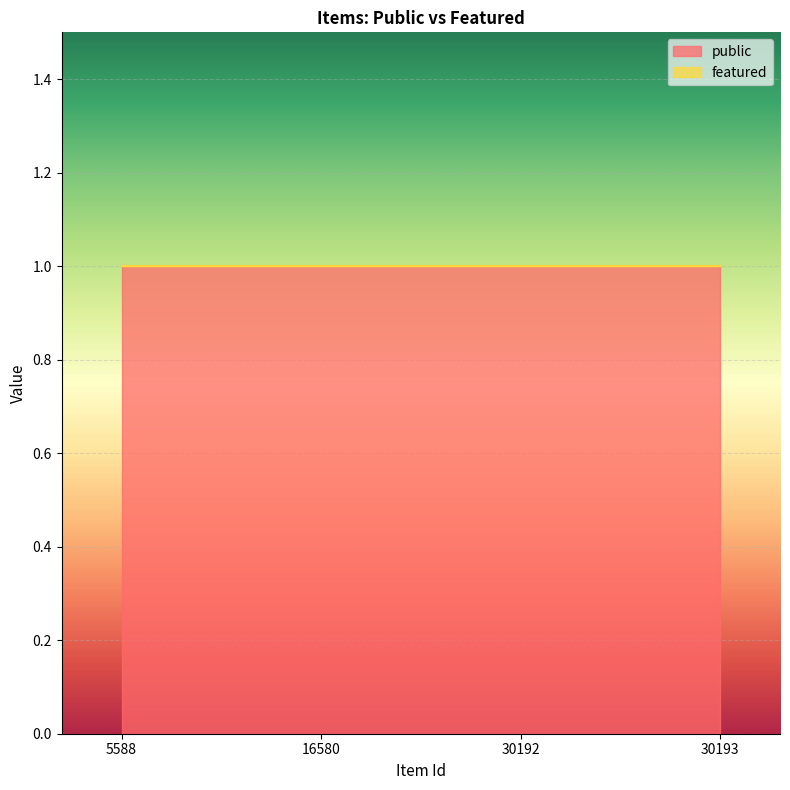

How many categories are shown in the chart?

4